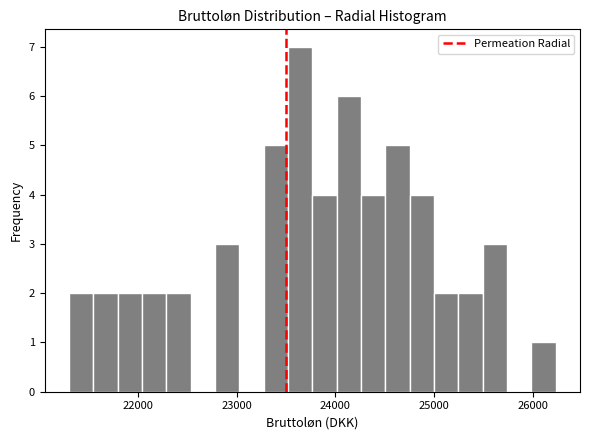

Read against the x-axis, roughly where is the centre of the tallest bar?

23600